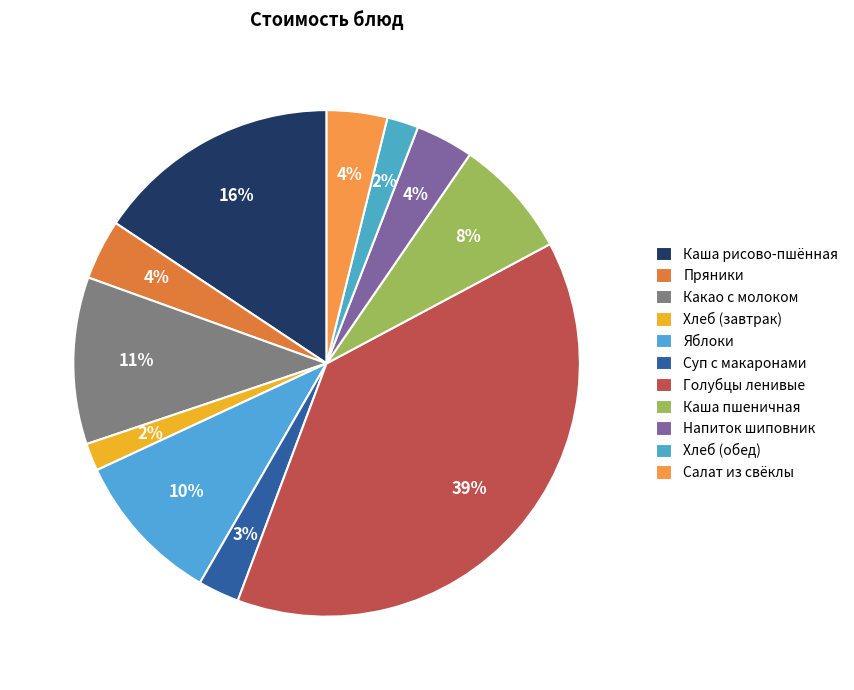

How many slices are in this pie chart?

11